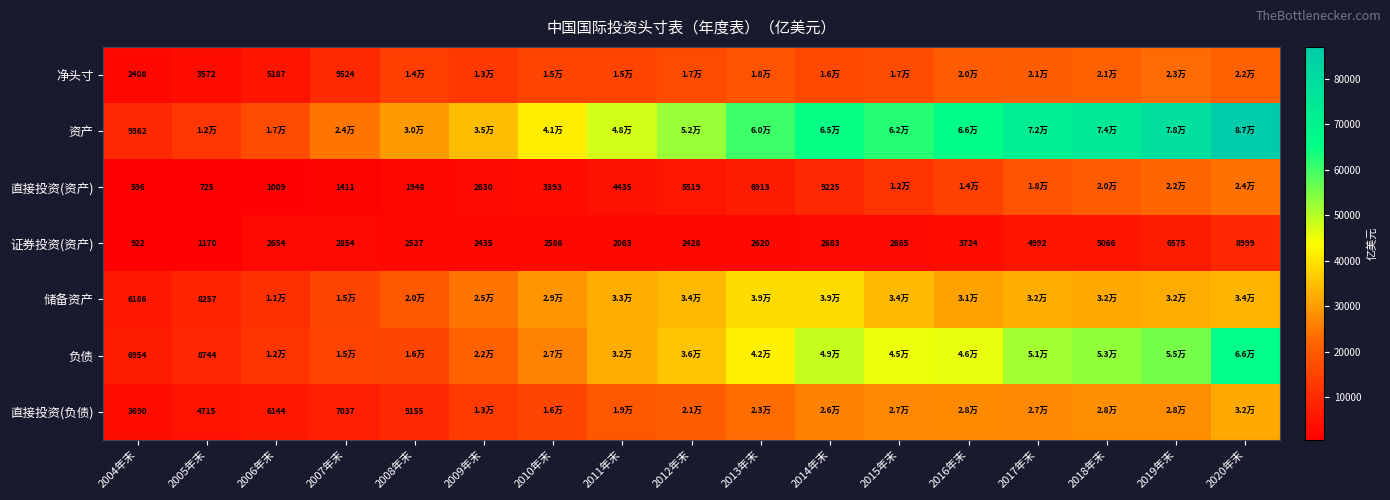

How many data points does each series have?

17